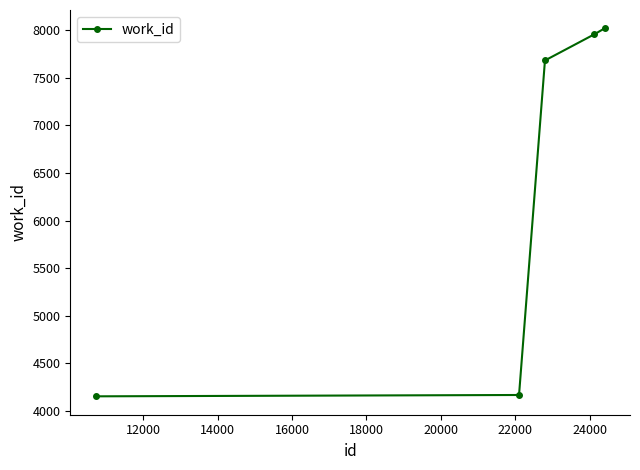

What is the value of the 2nd point from the left?

4167